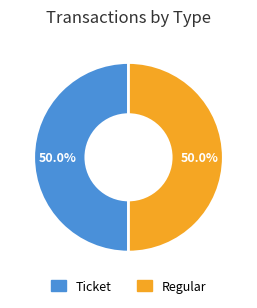

How many segments does this pie chart have?

2